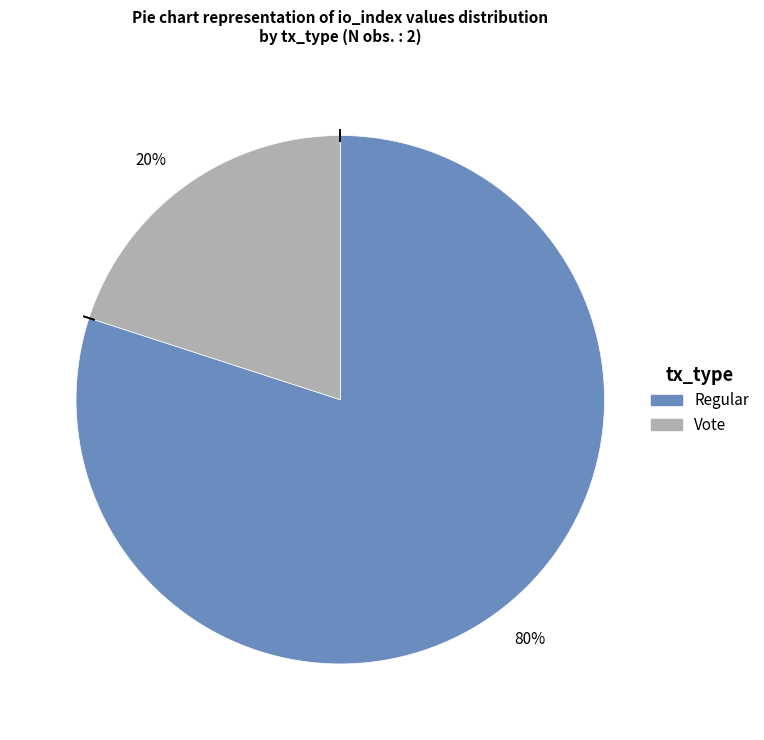

Do 80% and 20% together represent more than half of the pie?

Yes